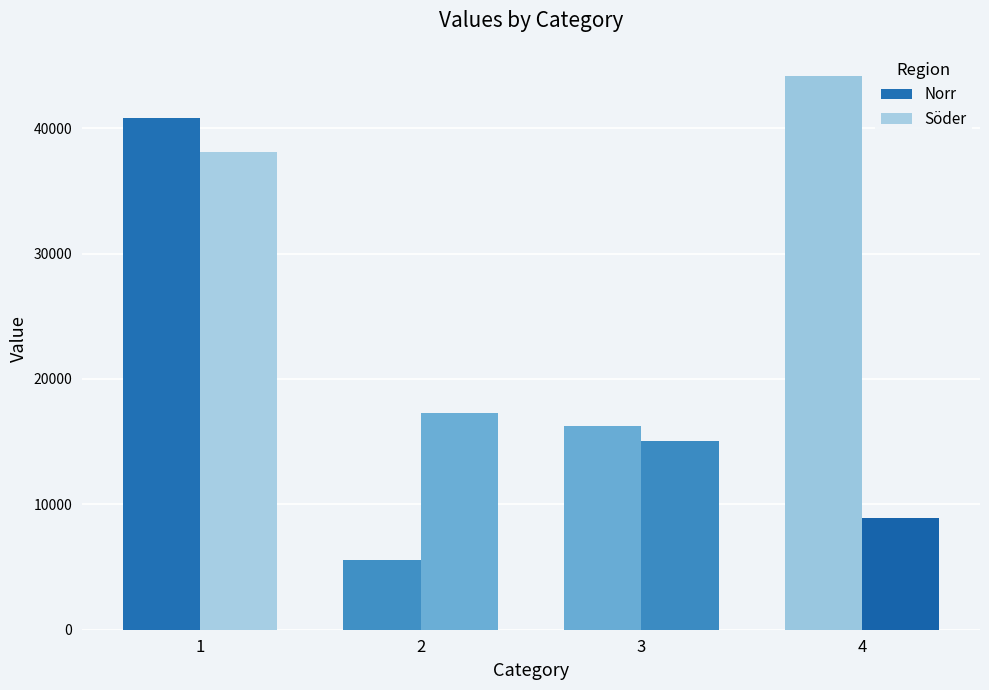

At how many categories does at least one series exceed 32244?

2